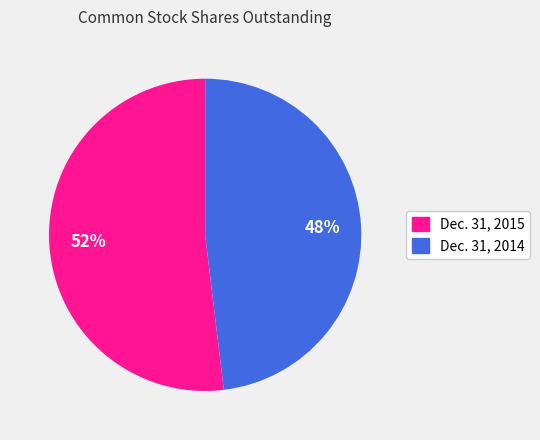

Does Dec. 31, 2014 account for over 50% of the chart?

No